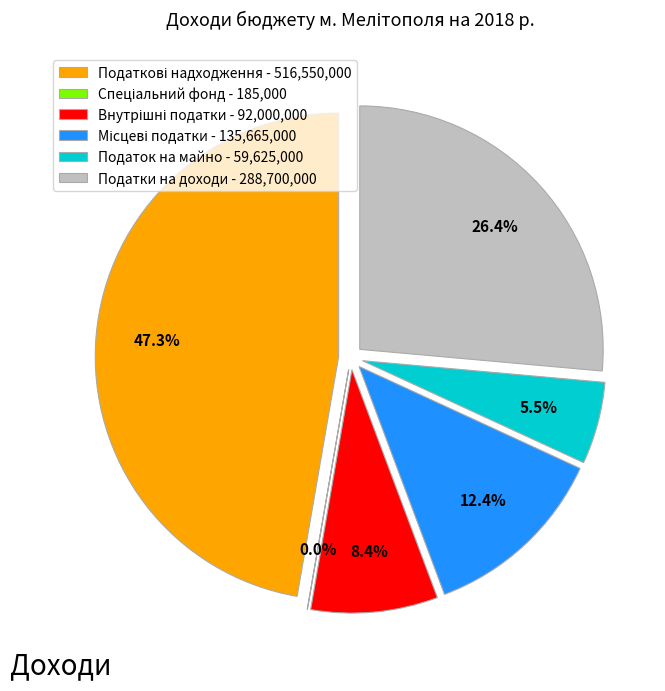

What percentage is the Місцеві податки slice, to the nearest percent?

12%